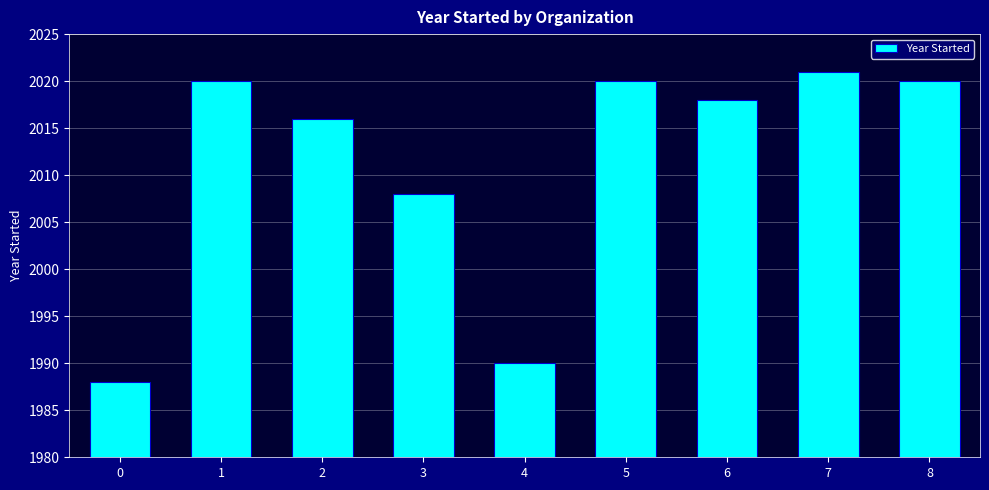

Reading left to right, extract all data points from this chart.

1988	2020	2016	2008	1990	2020	2018	2021	2020